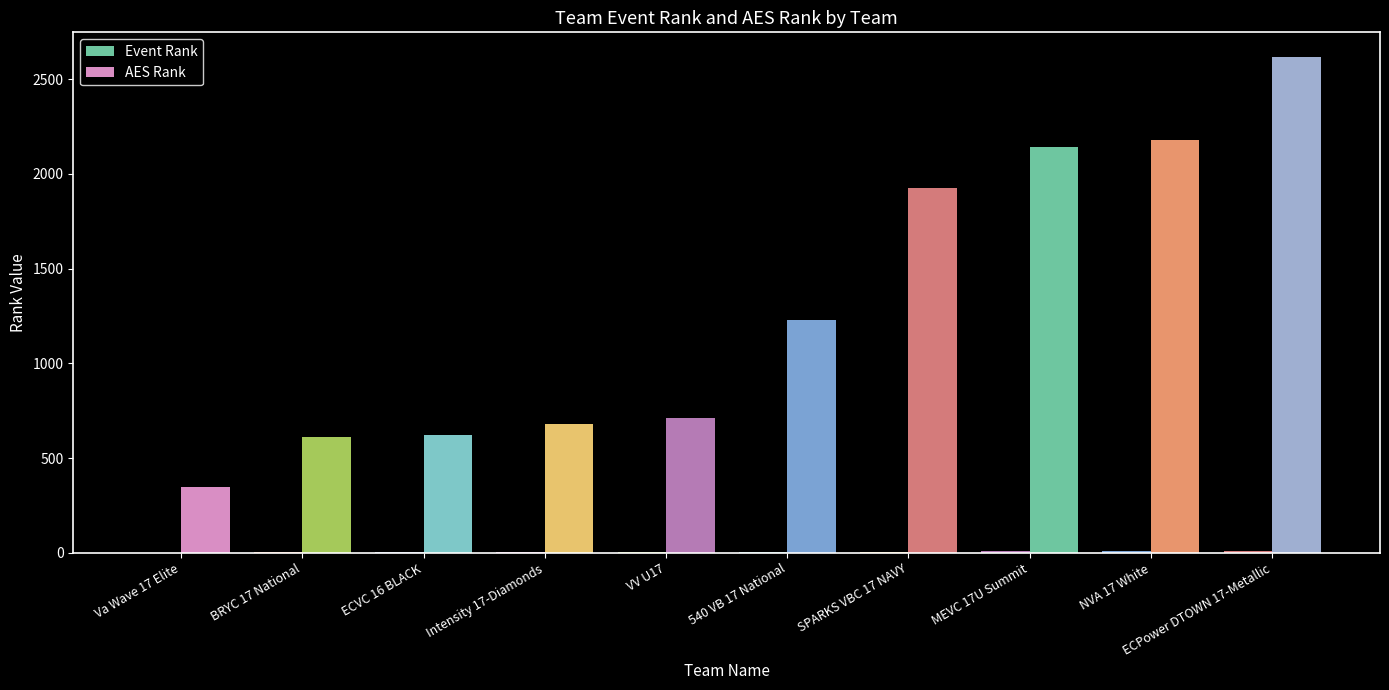

How many groups of bars are there?

10